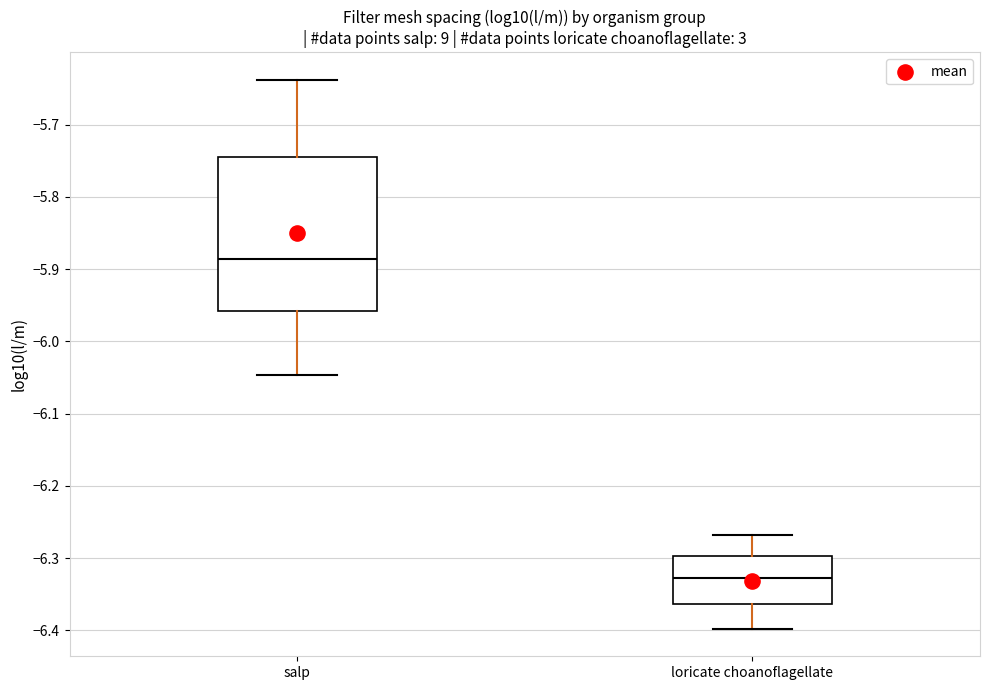

Which box is the tallest, from its lower edge to its upper edge?

salp